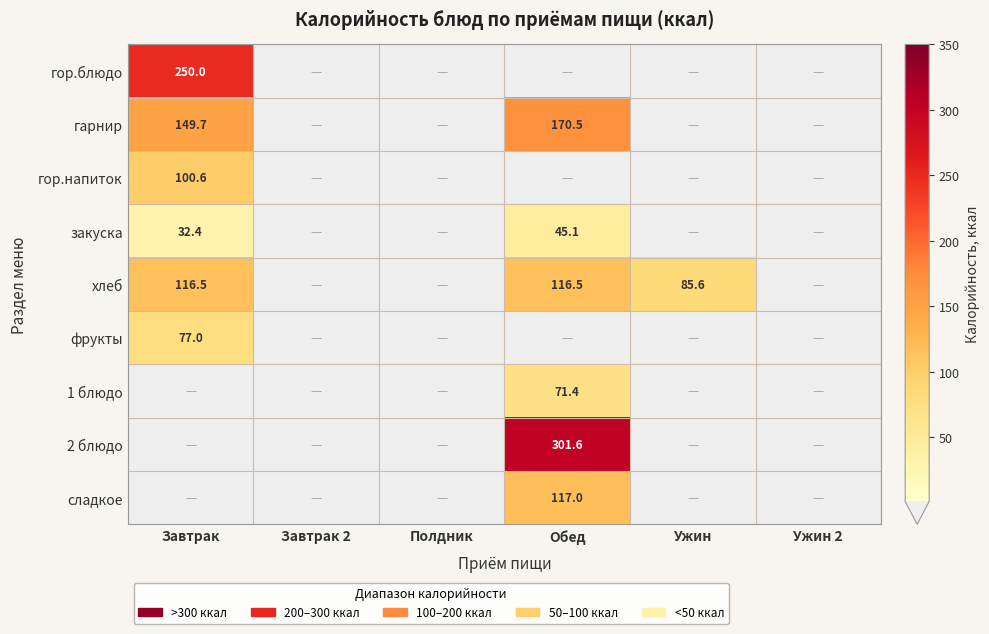

Which series has the largest total across all categories?

гарнир